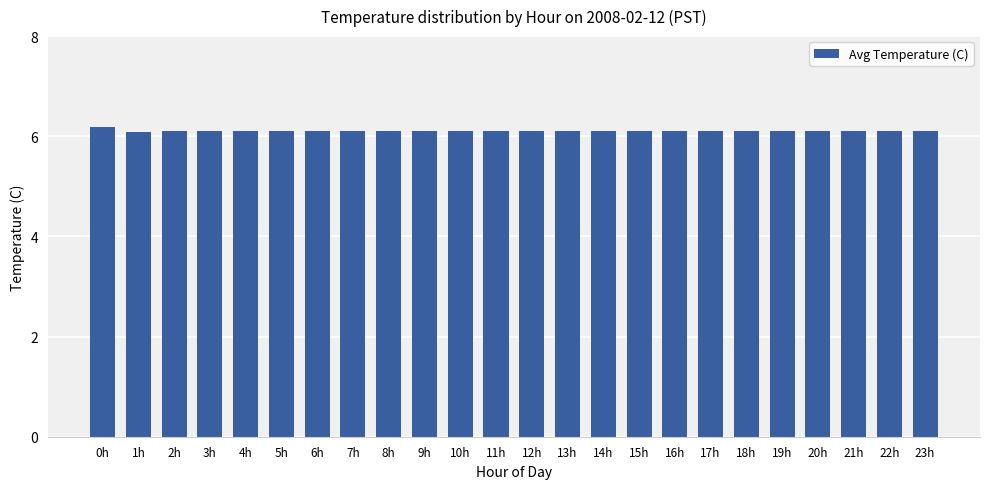

Is it true that the value at 4h is 2.9?

False